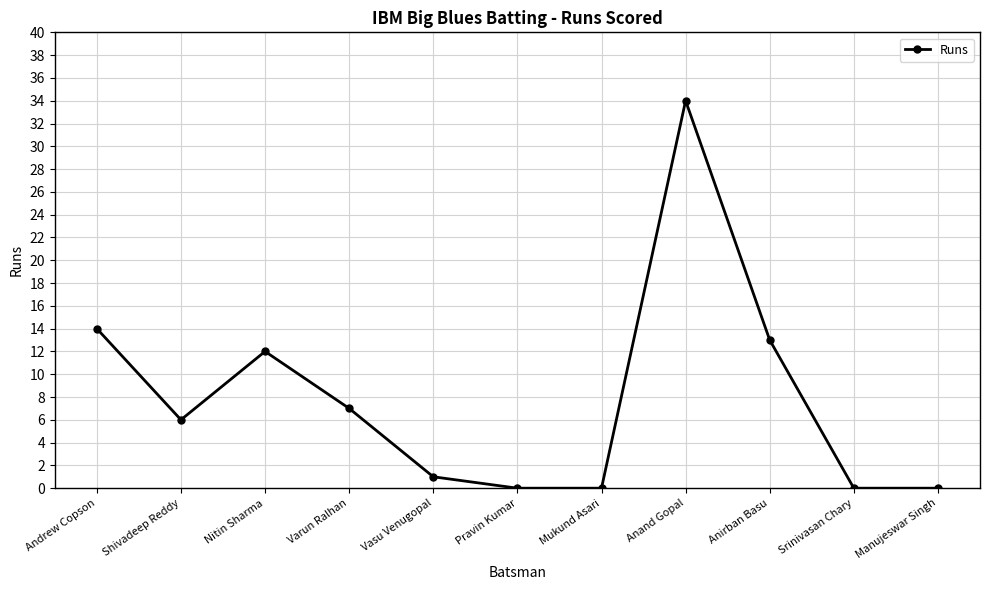

What value does the data have at Shivadeep Reddy?

6